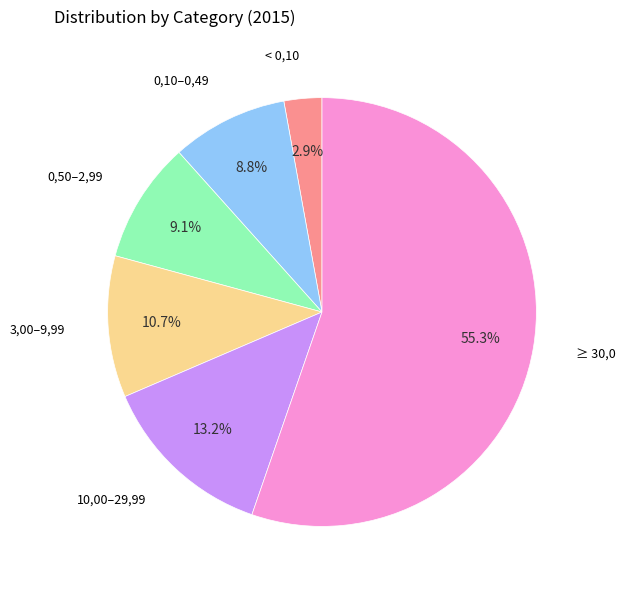

Does any single category account for the majority?

Yes